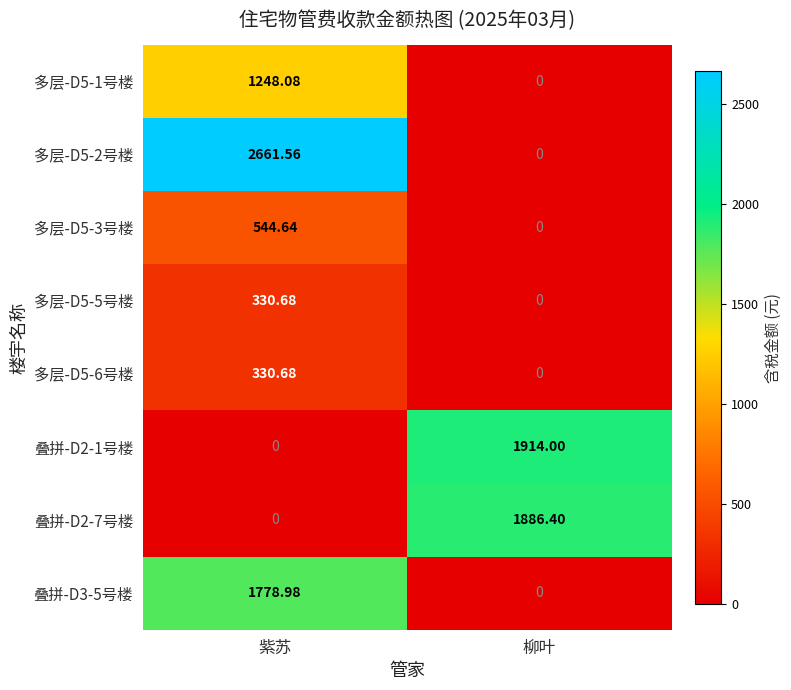

List the labels in order of 叠拼-D3-5号楼 value, largest first.

紫苏, 柳叶